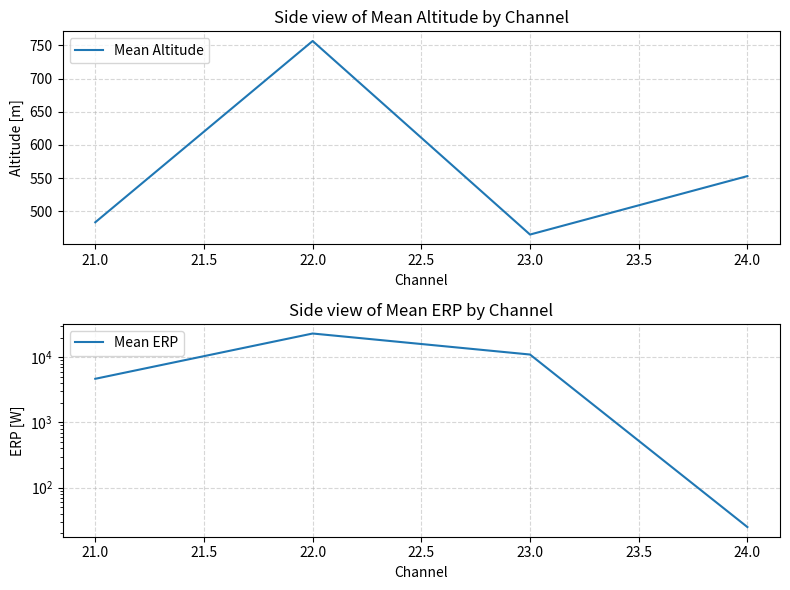

What are all the series names shown in the legend?

Mean Altitude, Mean ERP